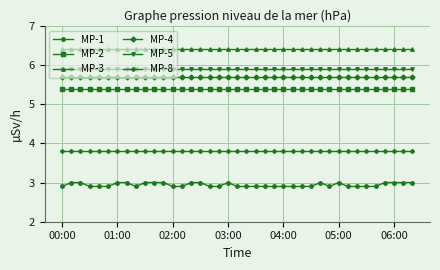

At how many categories does at least one series exceed 5?

39